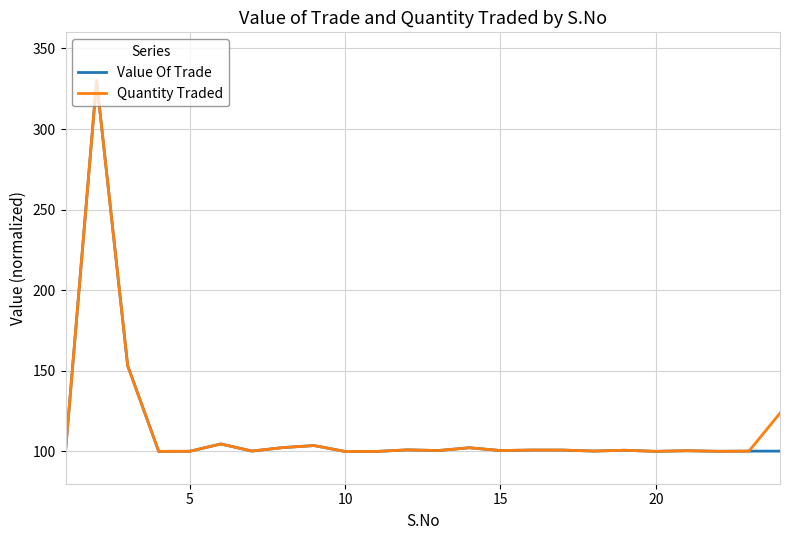

What is the smallest value displayed?

100.0